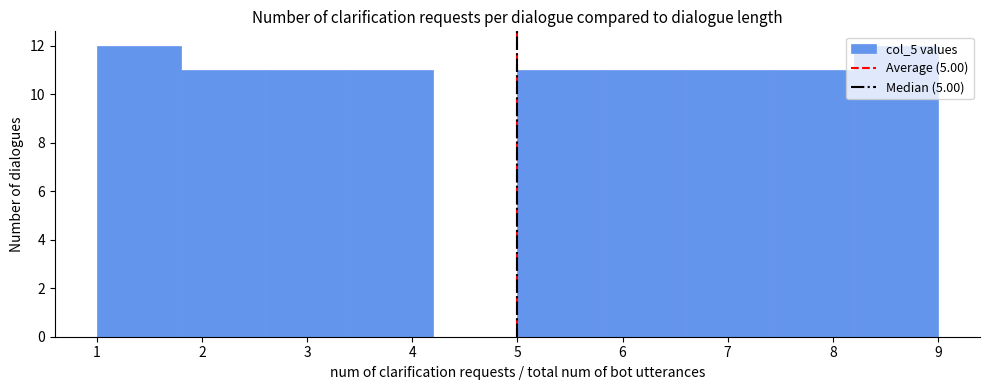

Reading left to right, transcribe this chart: for each bar, give the range it covers on the x-axis and its height. The values are not printed on the chart, so give them approximately, as read against the axis.

1.0 to 1.8: 12
1.8 to 2.6: 11
2.6 to 3.4: 11
3.4 to 4.2: 11
4.2 to 5.0: 0
5.0 to 5.8: 11
5.8 to 6.6: 11
6.6 to 7.4: 11
7.4 to 8.2: 11
8.2 to 9.0: 12